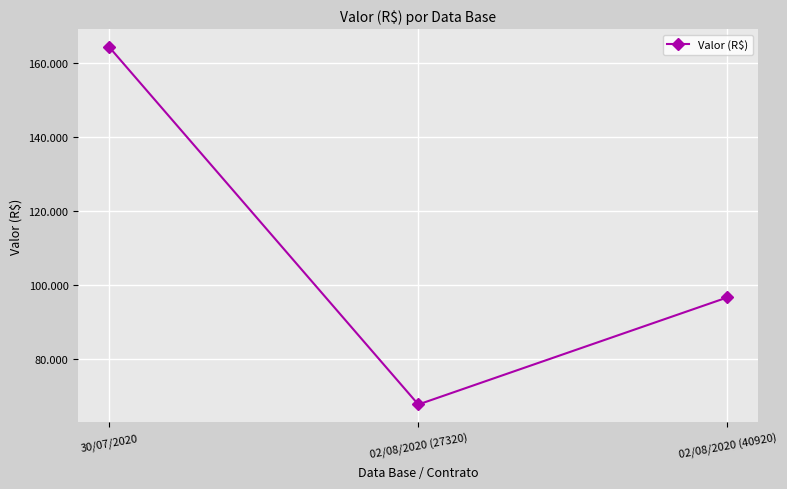

Which label corresponds to the largest value in the chart?

30/07/2020